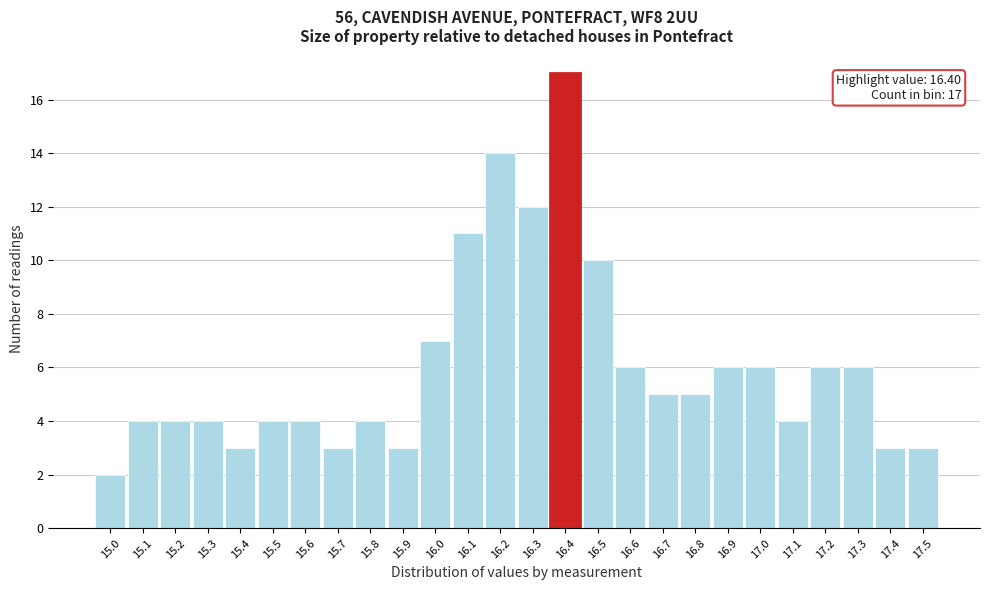

Over which range of the x-axis is the bar tallest?

16.35 to 16.45